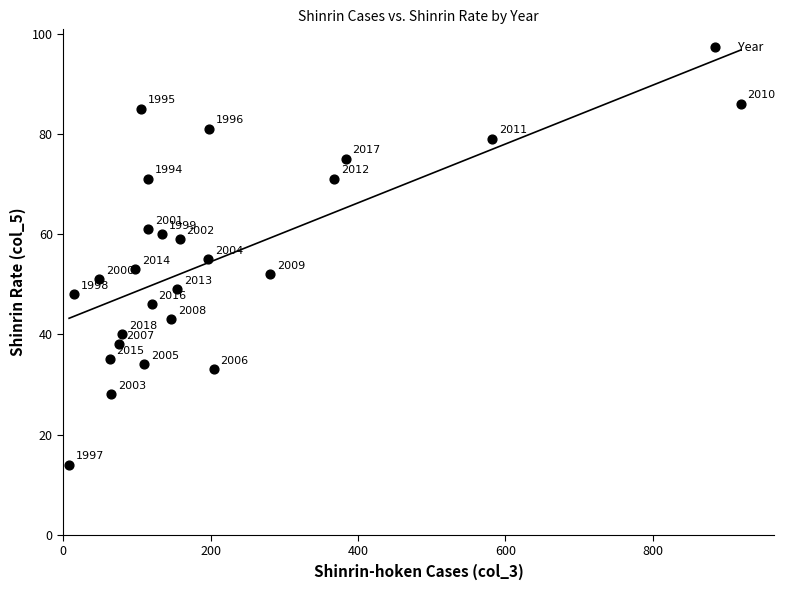

What is the range of Y values (max minus min)?

72